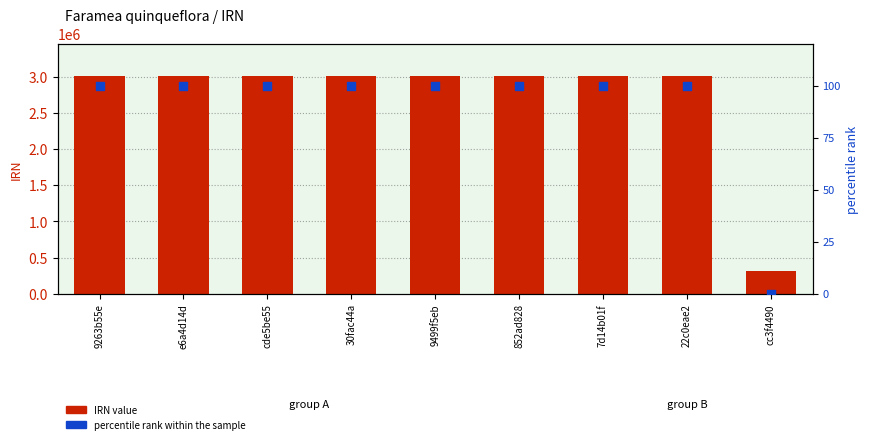

At how many categories does at least one series exceed 2749415?

8